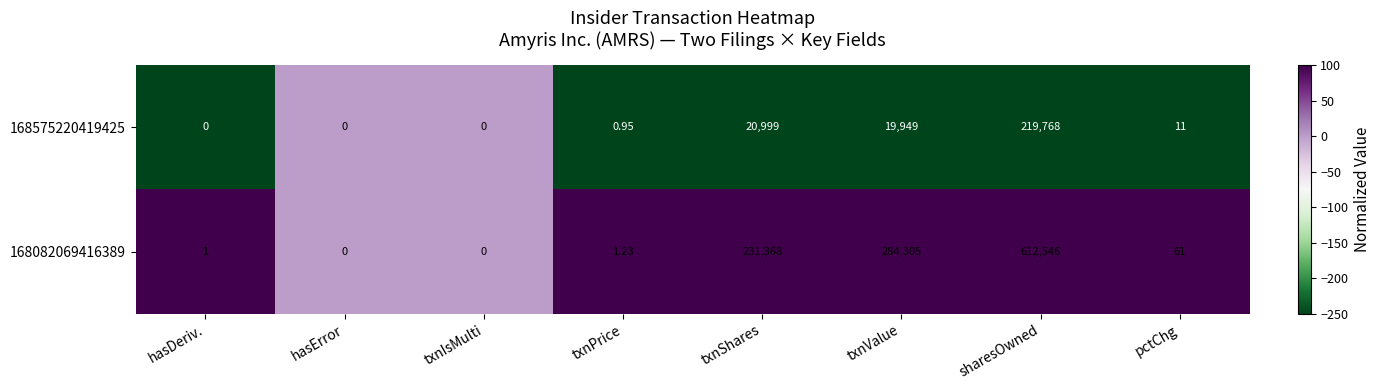

List the series in order of their overall mean, highest first.

168082069416389, 168575220419425